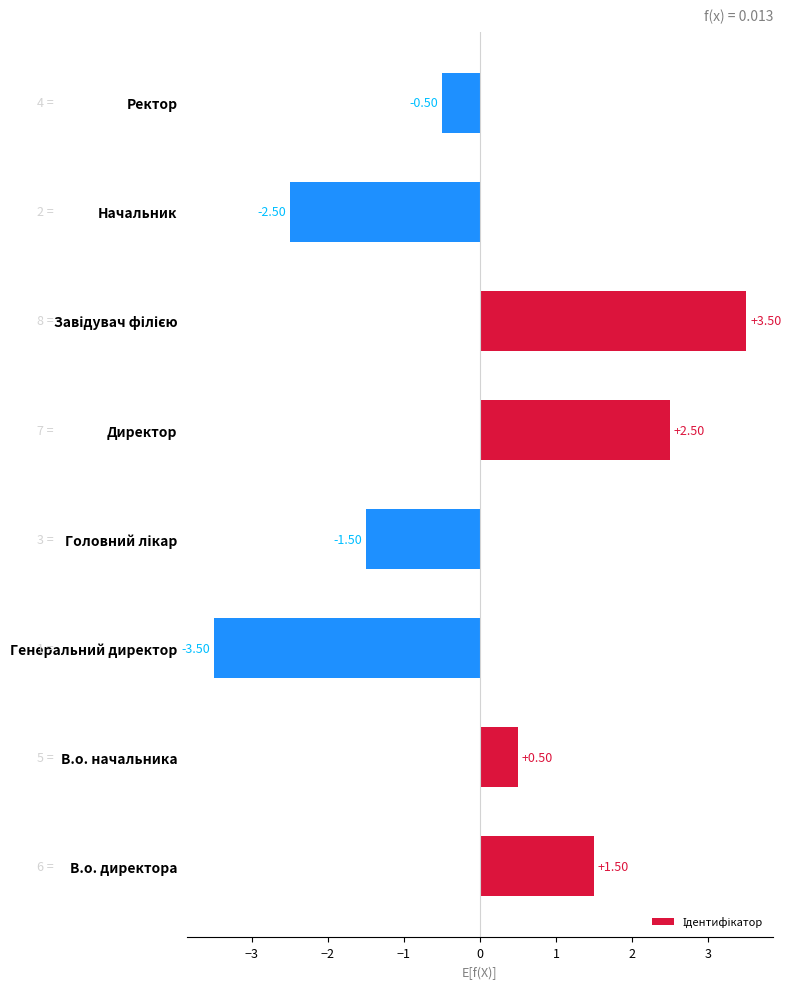

What is the change in value from Генеральний директор to Ректор?

+3.0